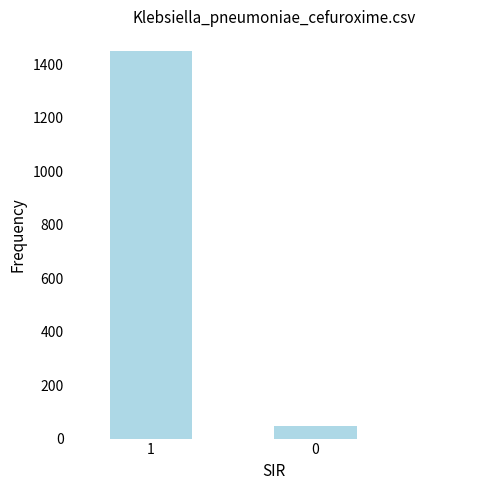

What is the approximate value at 0?

47